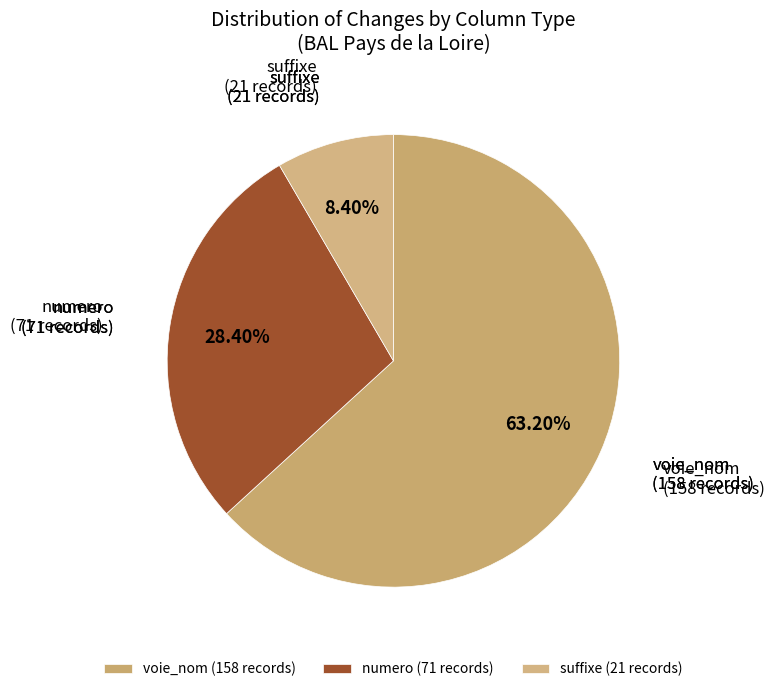

Approximately how many times larger is the value at numero compared to suffixe?

3.4